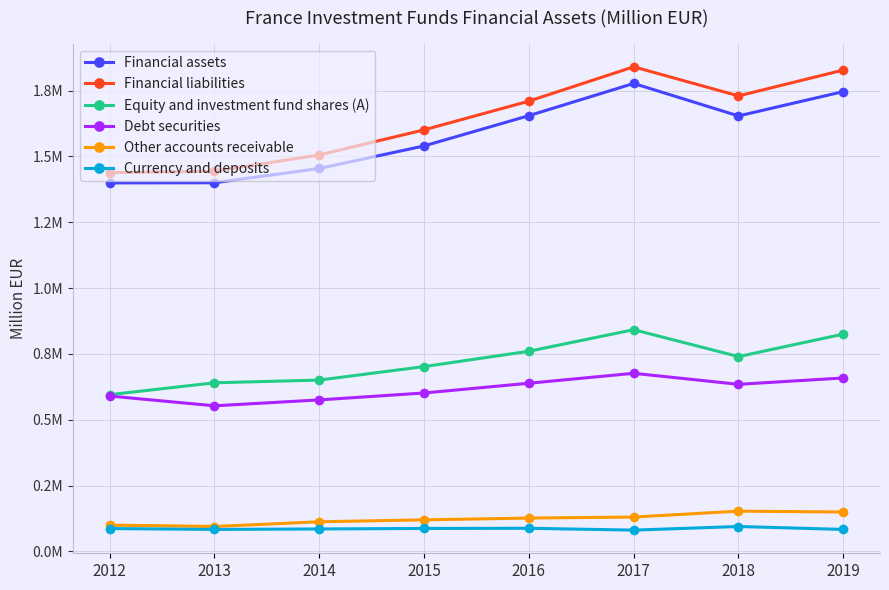

Reading right to left, list all the values displayed in this chart.

Financial assets: 1746247	1653834	1777124	1654798	1539889	1454248	1399994	1399454
Financial liabilities: 1828011	1729918	1840346	1709965	1600857	1505683	1443608	1438354
Equity and investment fund shares (A): 825331	739895	842015	760199	701899	650694	640391	595237
Debt securities: 658699	634573	676443	638663	601667	575387	552979	590121
Other accounts receivable: 149664	152949	130522	126662	119923	112593	94608	99870
Currency and deposits: 83542	94624	80917	87825	87221	85309	83589	86872